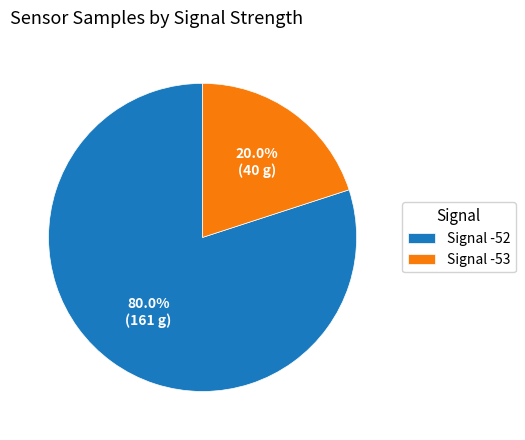

Between Signal -52 and Signal -53, which is larger?

Signal -52